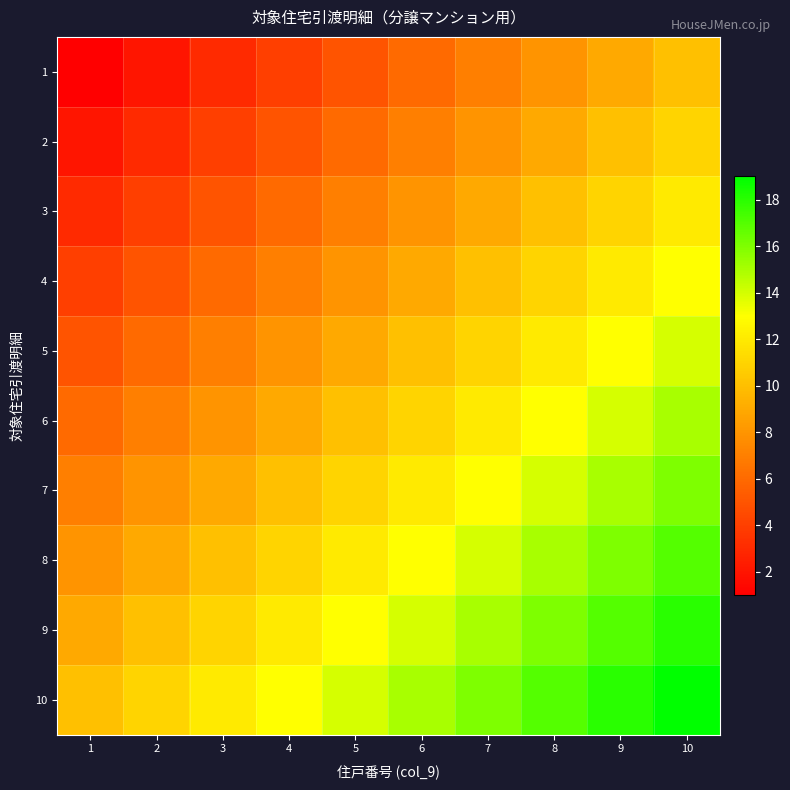

List the series in order of their peak value, lowest first.

1, 2, 3, 4, 5, 6, 7, 8, 9, 10